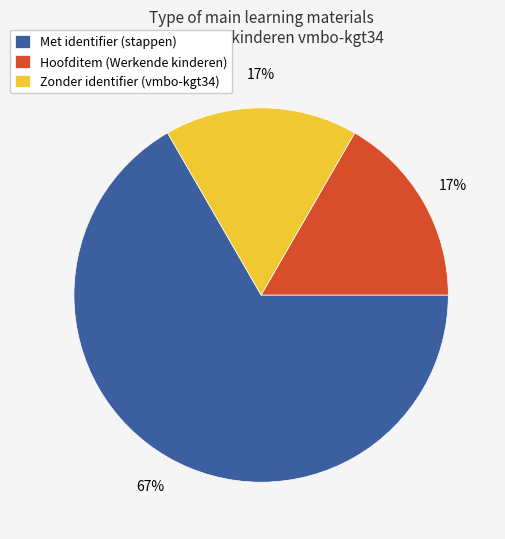

True or false: Met identifier (stappen) accounts for 67% of the total.

True